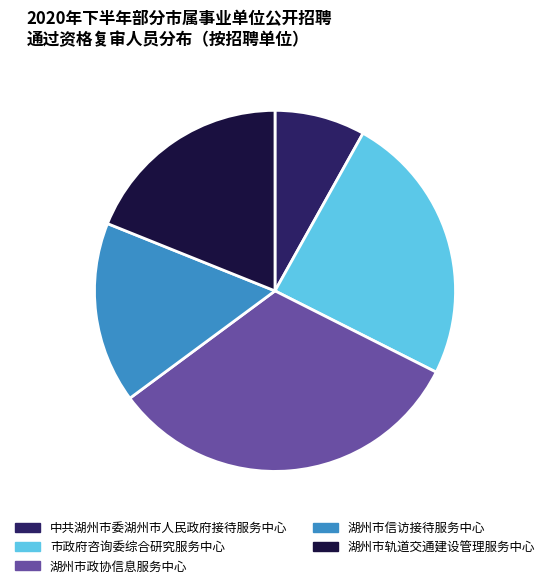

Which has a higher value, 湖州市信访接待服务中心 or 市政府咨询委综合研究服务中心?

市政府咨询委综合研究服务中心